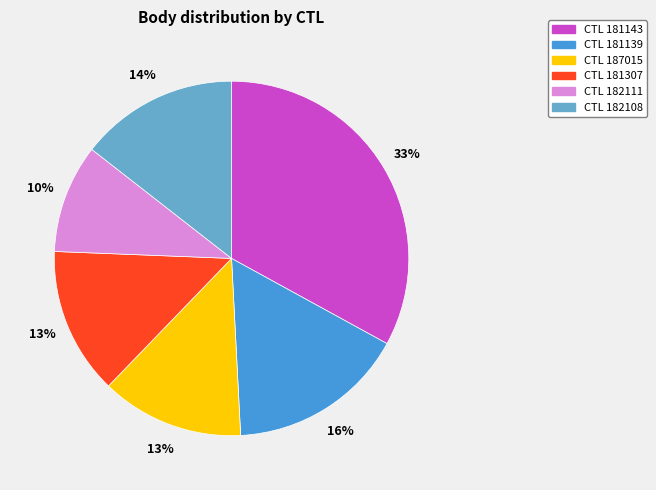

To the nearest percent, what is the difference between the largest and smallest slice percentages?

23%